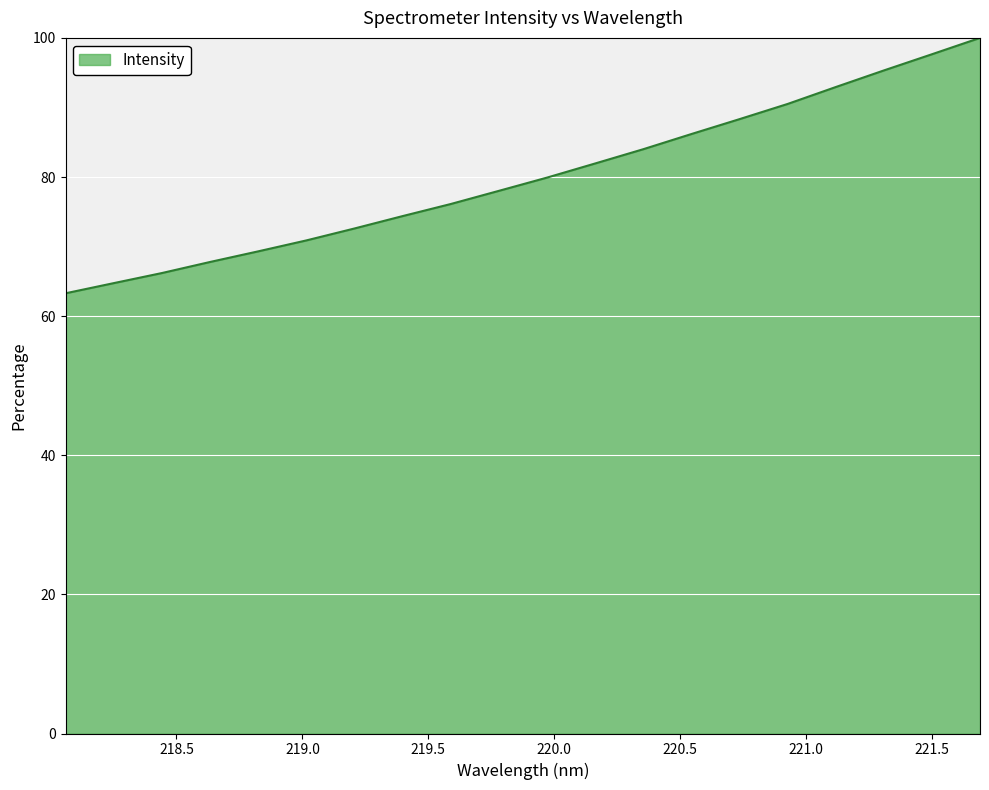

What is the difference between the maximum and minimum values?

36.7